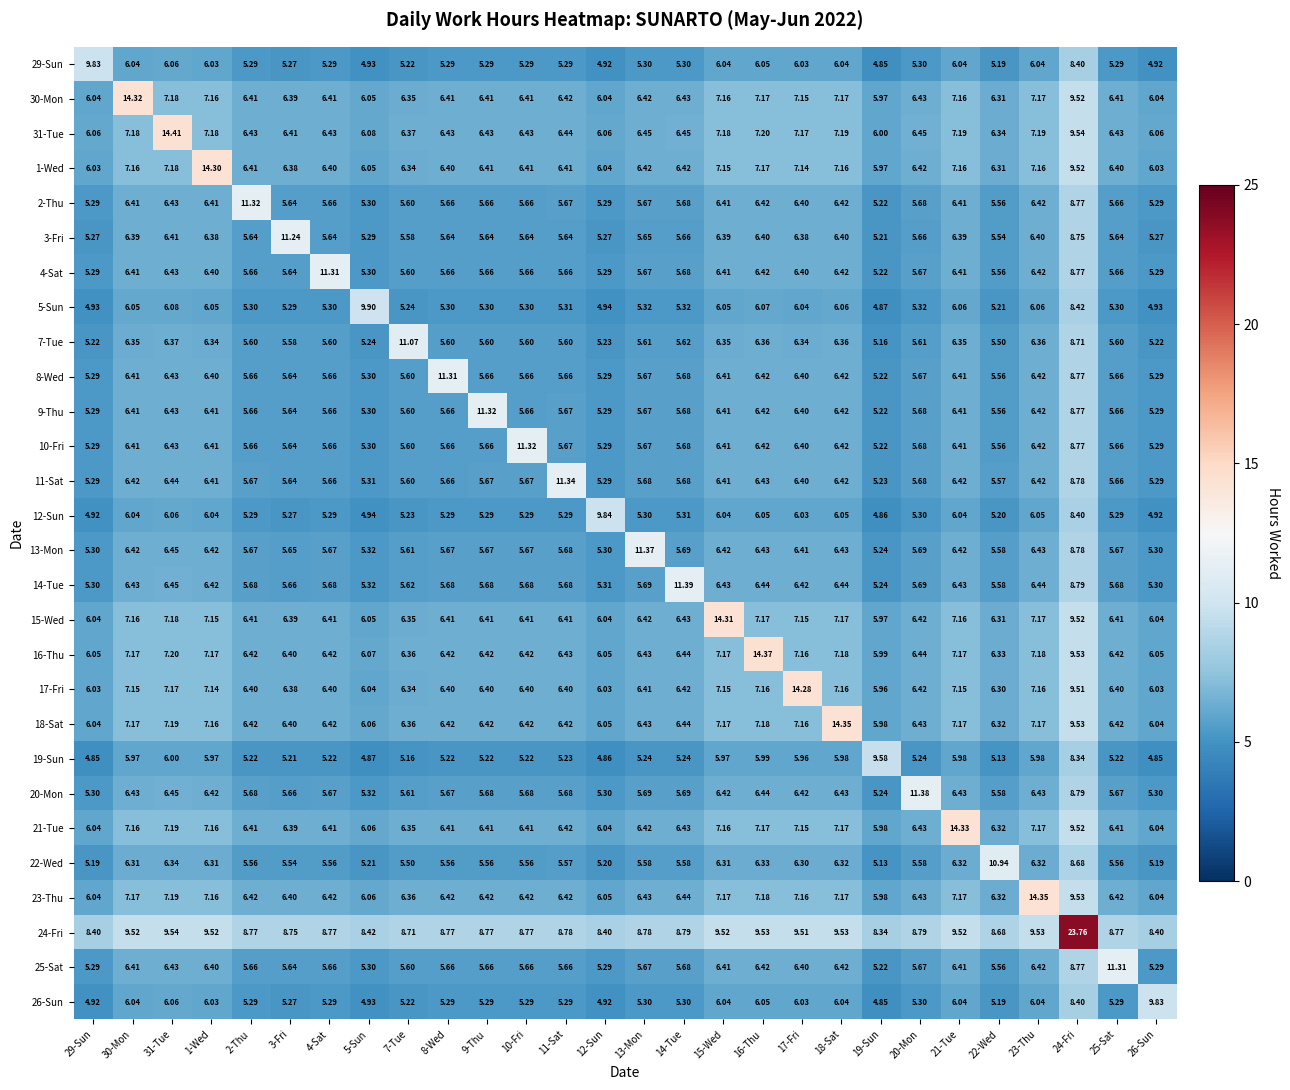

Is the value of 21-Tue at 19-Sun greater than the value of 1-Wed at 14-Tue?

No